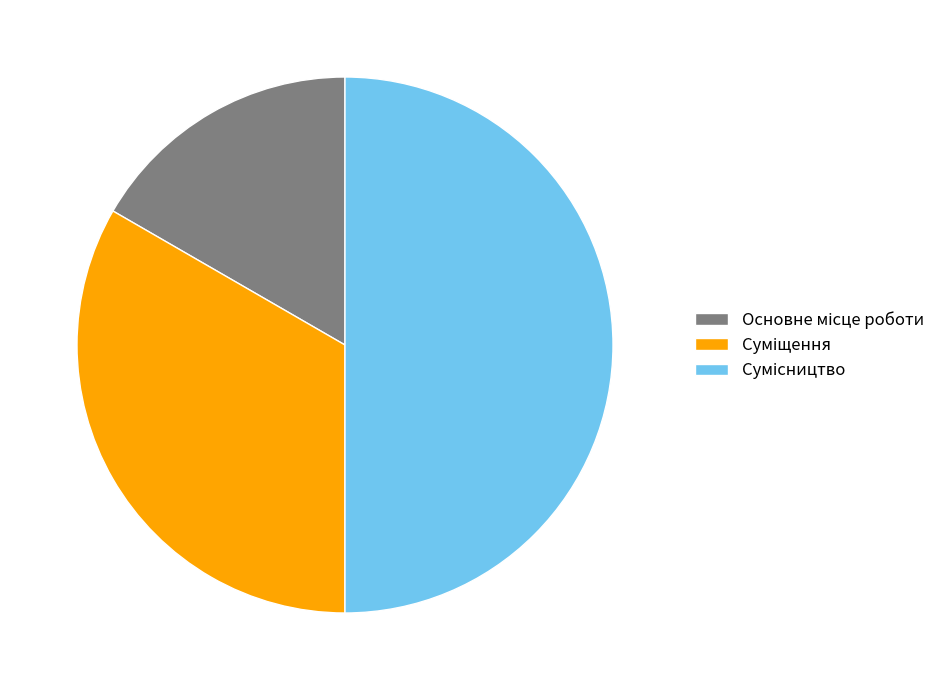

To the nearest percent, what is the difference between the Основне місце роботи and Сумісництво slice percentages?

33%